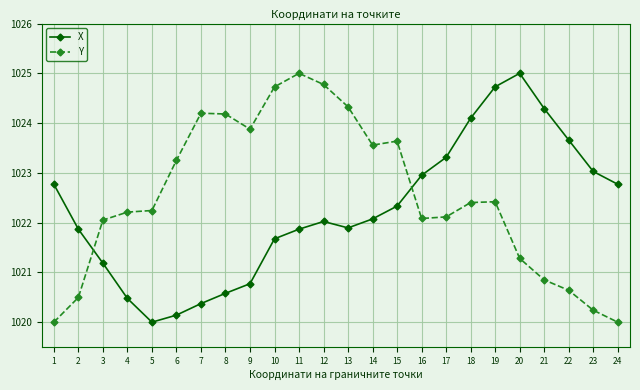

How many lines are shown in the chart?

2